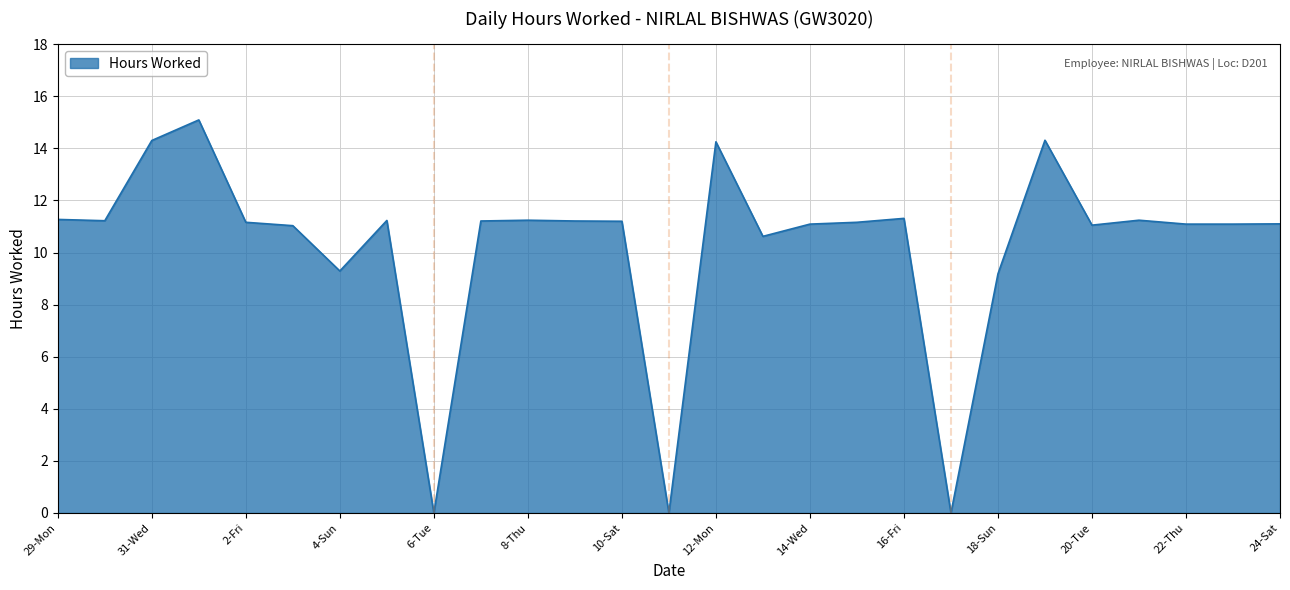

What is the difference between the maximum and minimum values?

15.1